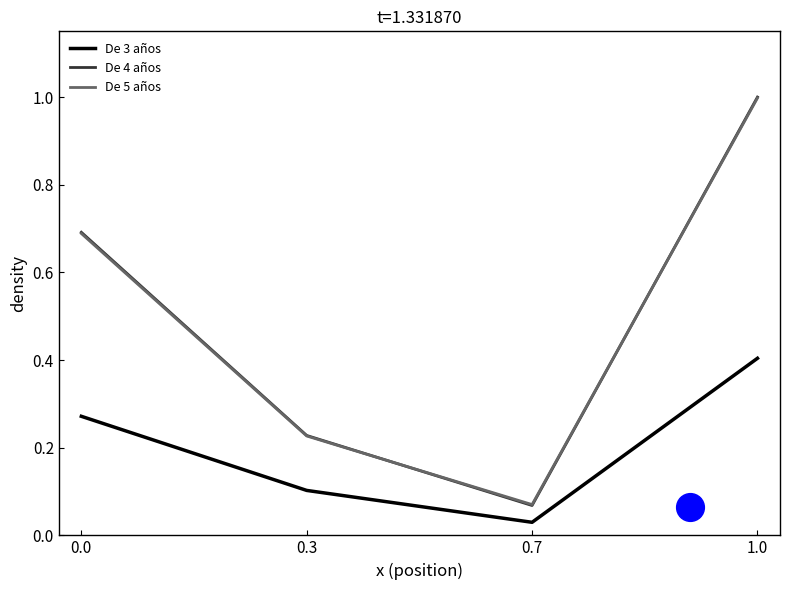

What is the total value across all series at 0.0?

1.7